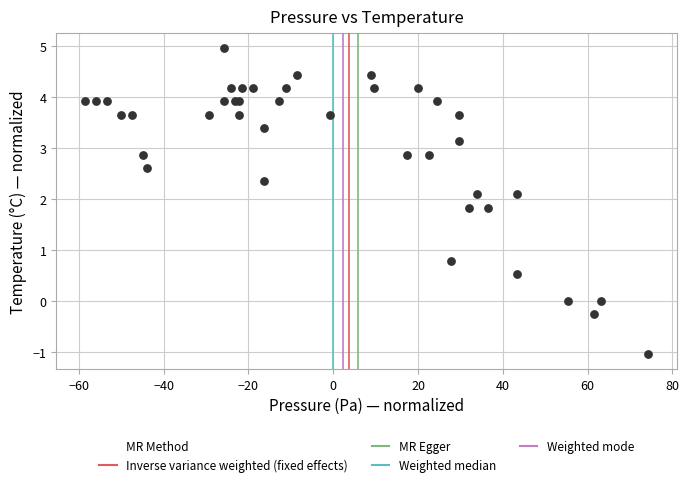

What Y value in the scatter plot is closest to 1?

0.8